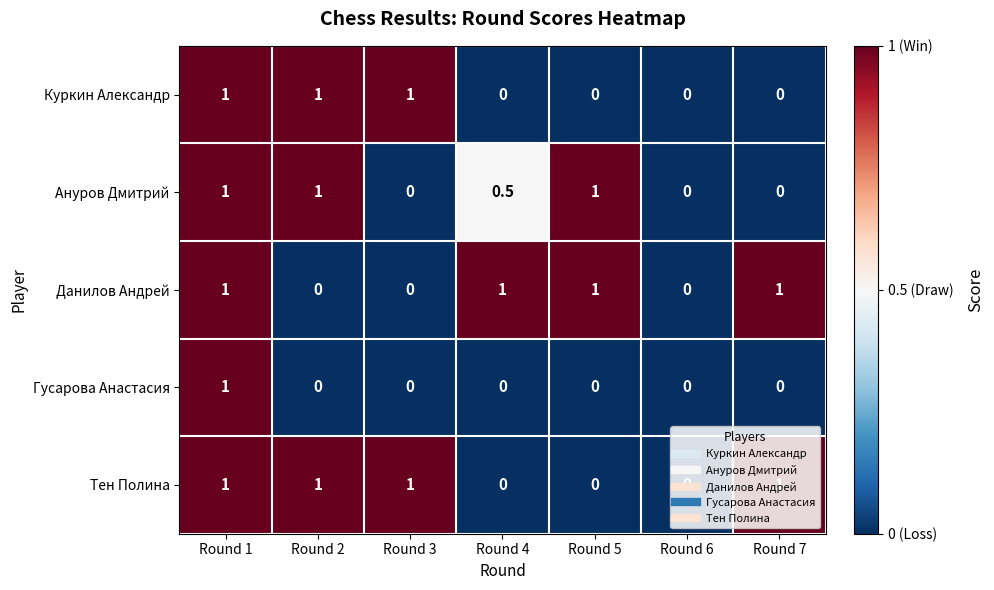

Is it true that Ануров Дмитрий equals -0.7 at Round 6?

False